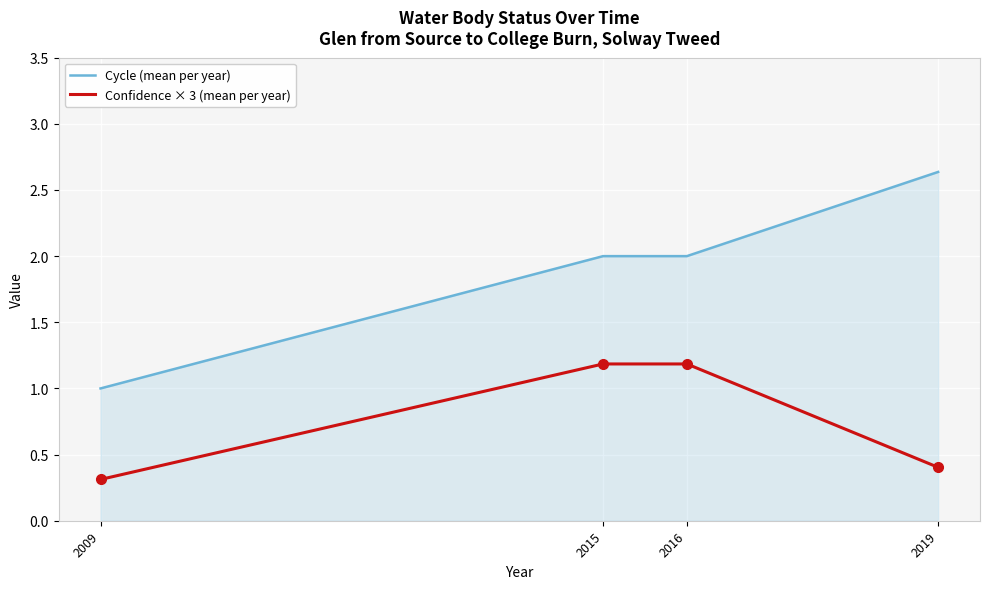

Is it true that Confidence × 3 (mean per year) equals 2.0 at 2015?

False